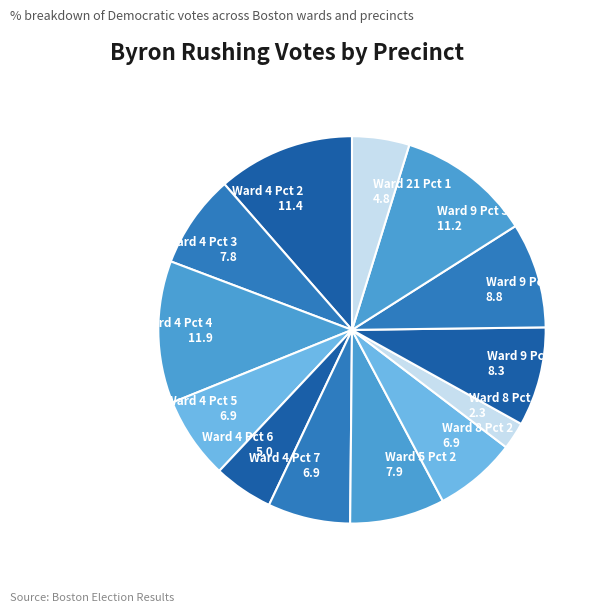

Is Ward 5 Pct 2 7.9 the majority of the pie?

No